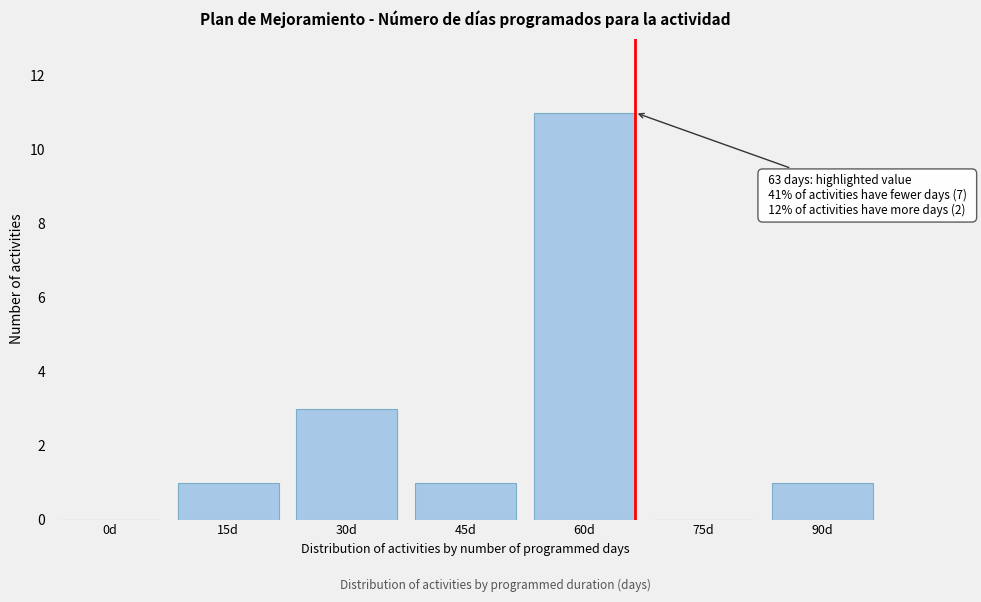

Reading left to right, what are all the values shown in this chart?

0d=0	15d=1	30d=3	45d=1	60d=11	75d=0	90d=1